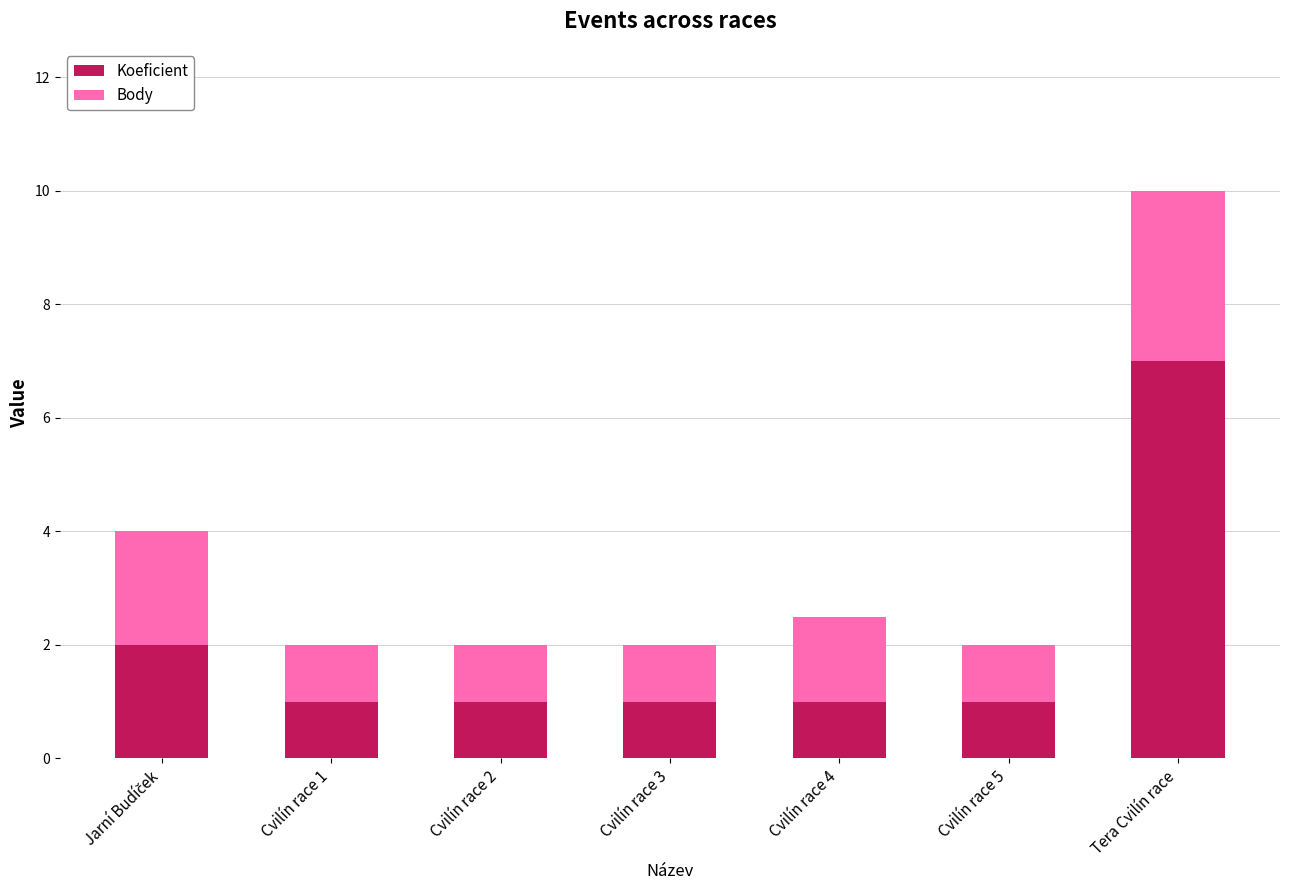

At which label does Koeficient reach its peak?

Tera Cvilín race